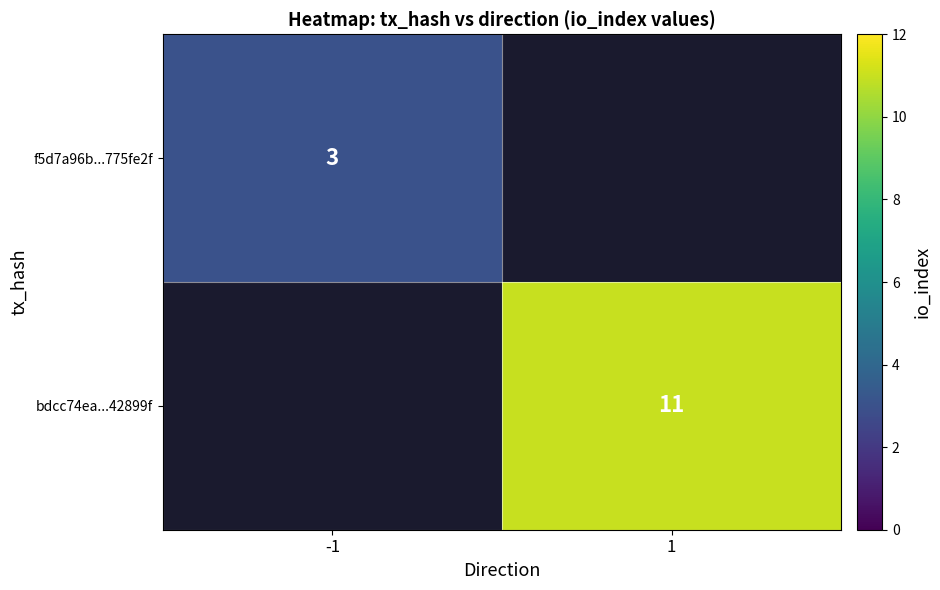

Is it true that f5d7a96b...775fe2f equals 5 at -1?

False